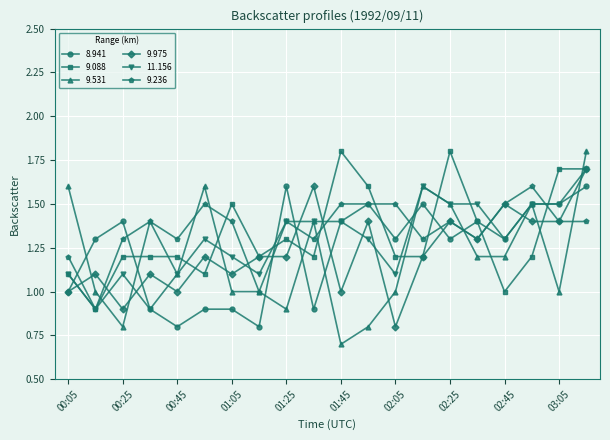

What is the minimum value shown in the chart?

0.7